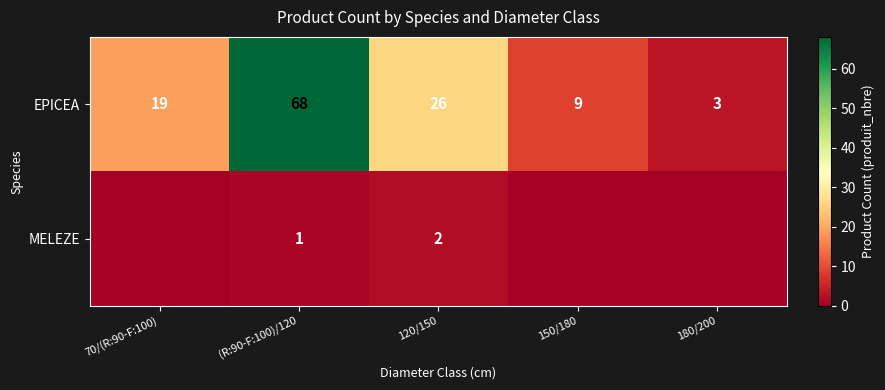

What is the difference between the highest and lowest values at 120/150?

24